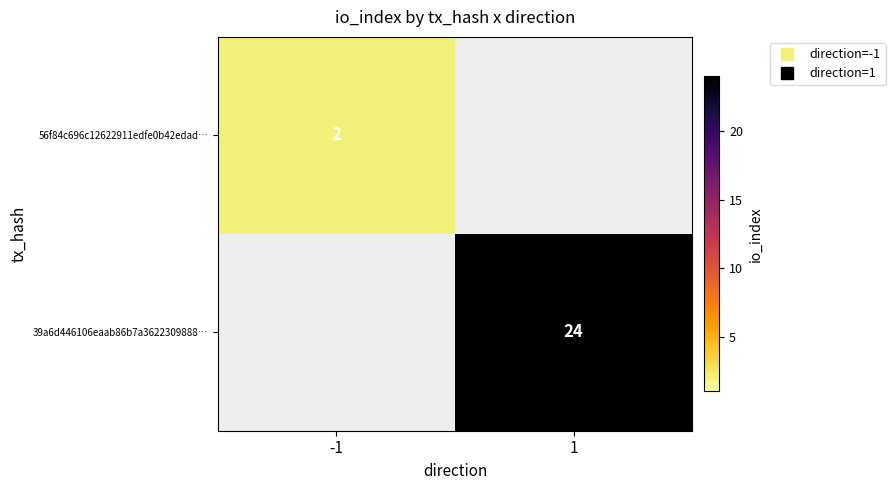

List the series in order of their overall mean, lowest first.

56f84c696c12622911edfe0b42edad…, 39a6d446106eaab86b7a3622309888…